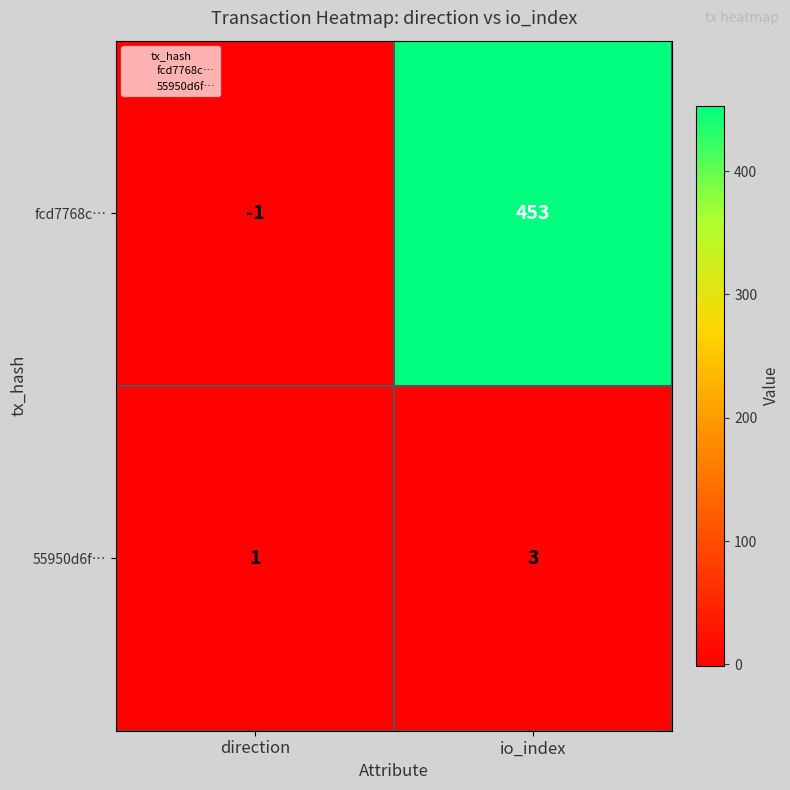

Which series changed the most between direction and io_index?

fcd7768c…